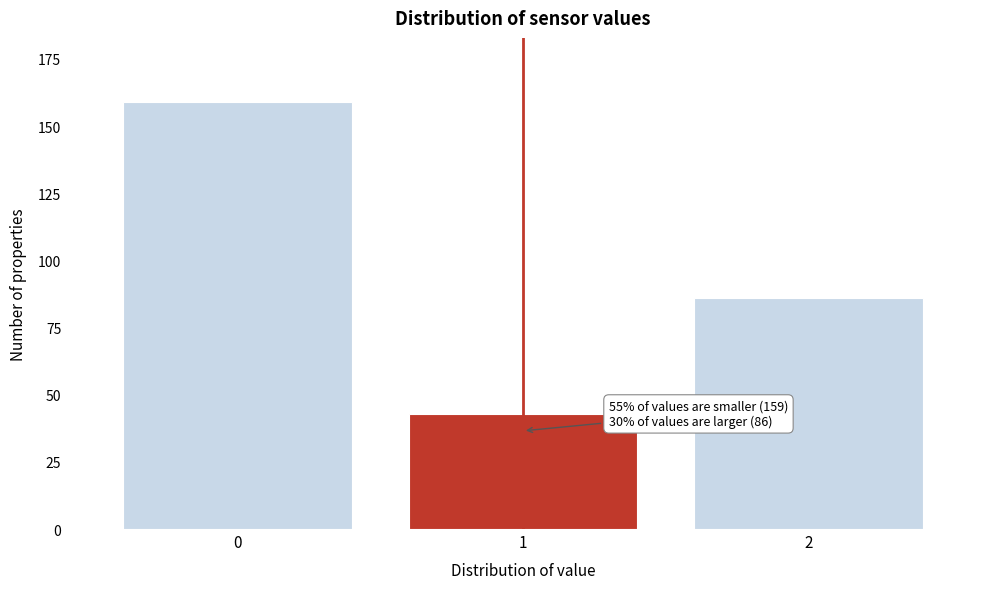

Reading right to left, extract all data points from this chart.

86	43	159